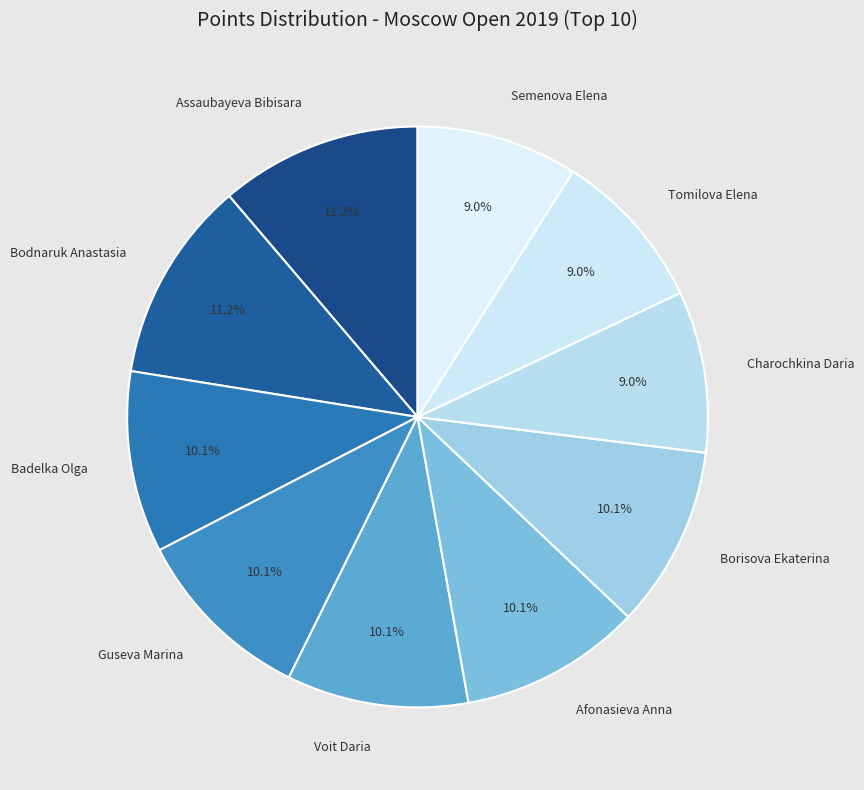

What percentage is NOT represented by Assaubayeva Bibisara?

88.8%